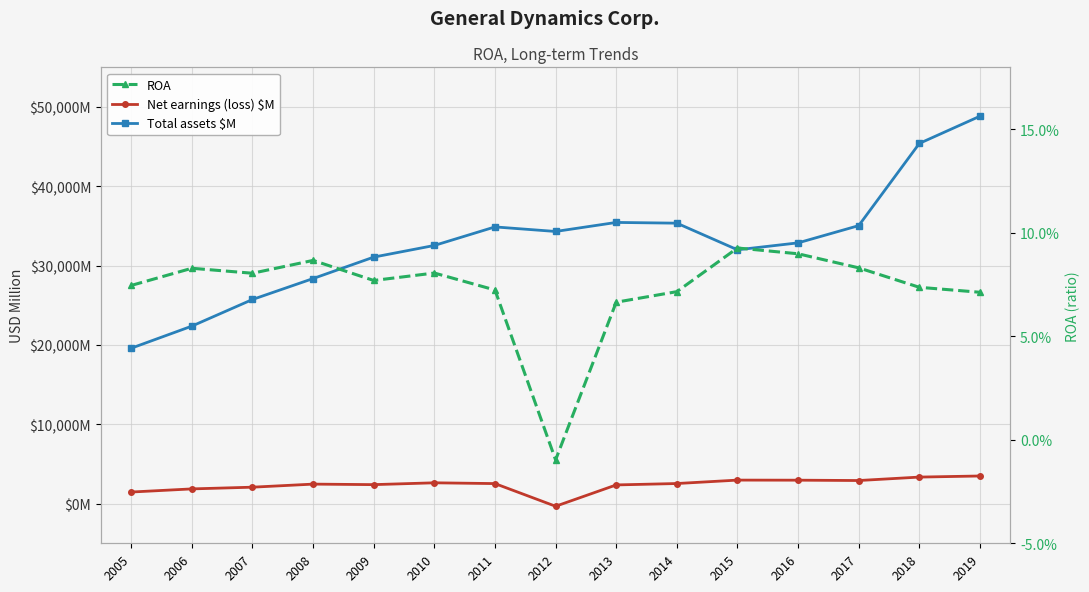

How many distinct data groups are displayed?

3